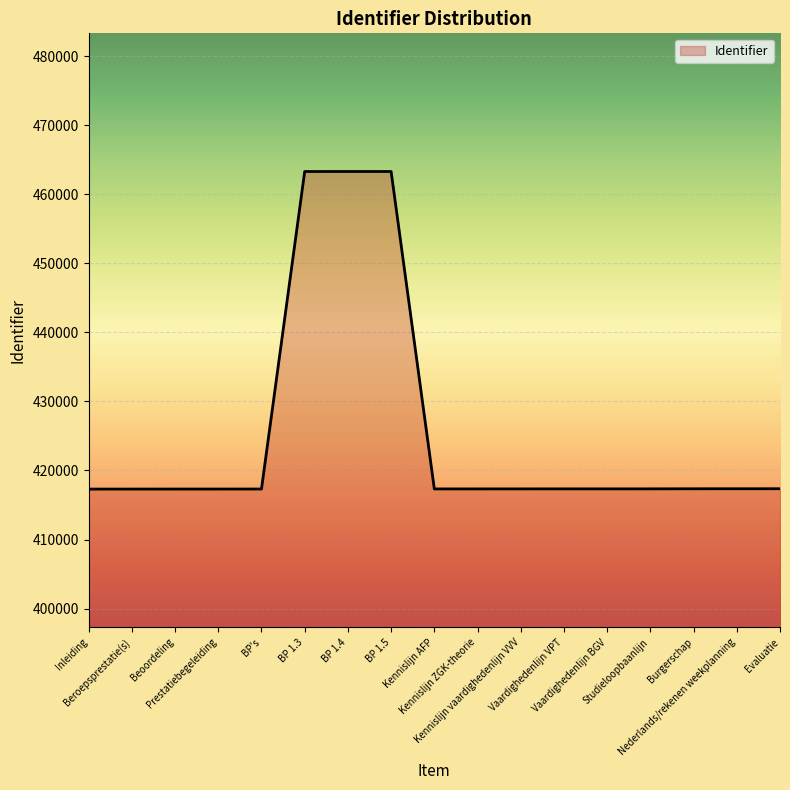

What is the maximum value shown in the chart?

463285